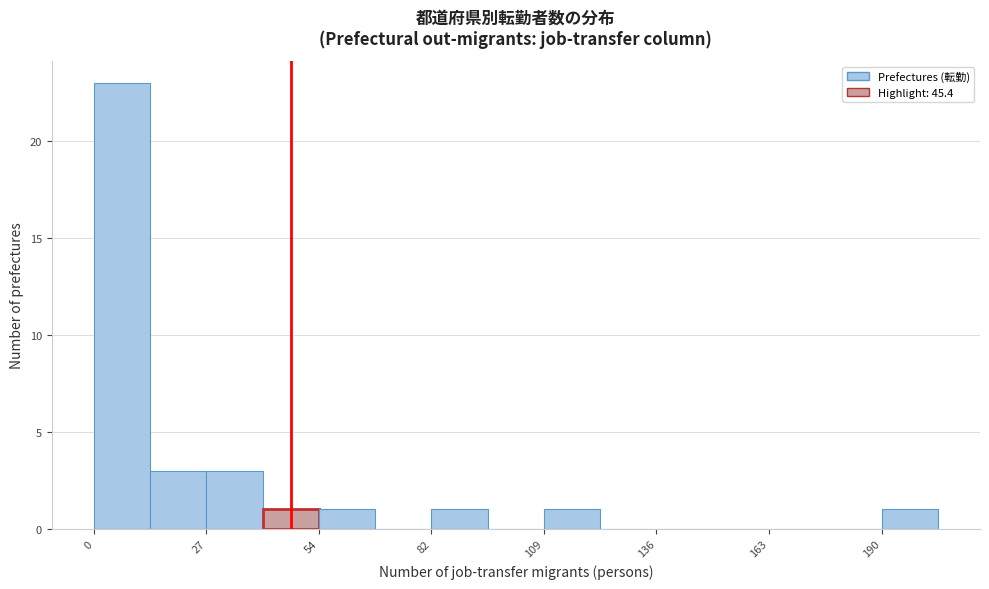

Around what value on the x-axis is the tallest bar? Give the approximate position of its centre, as read against the axis.

5